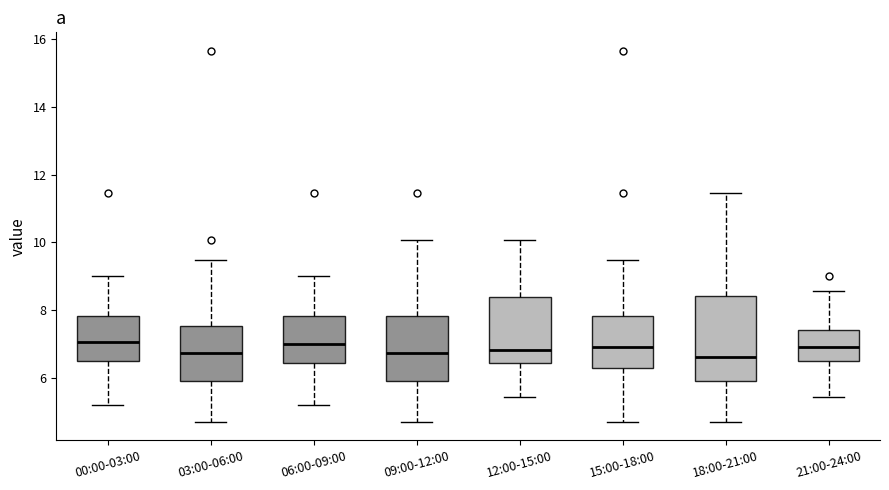

Where does the lower whisker of the box for 15:00-18:00 end on the y-axis? The values are not printed on the chart, so give them approximately, as read against the axis.

4.8